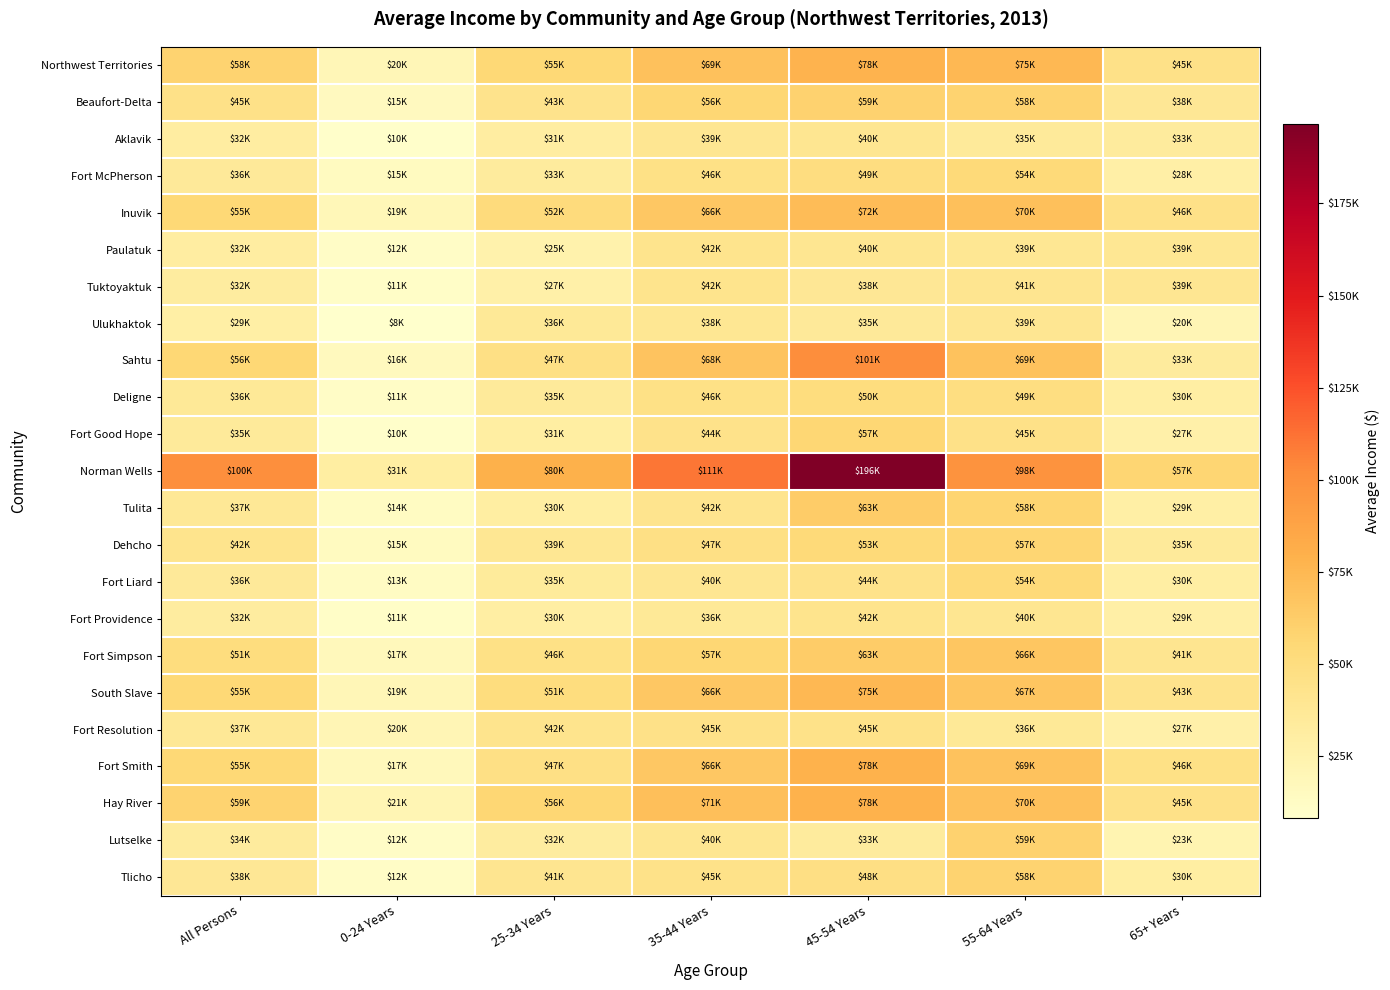

What is the total value across all series at 25-34 Years?

945331.8